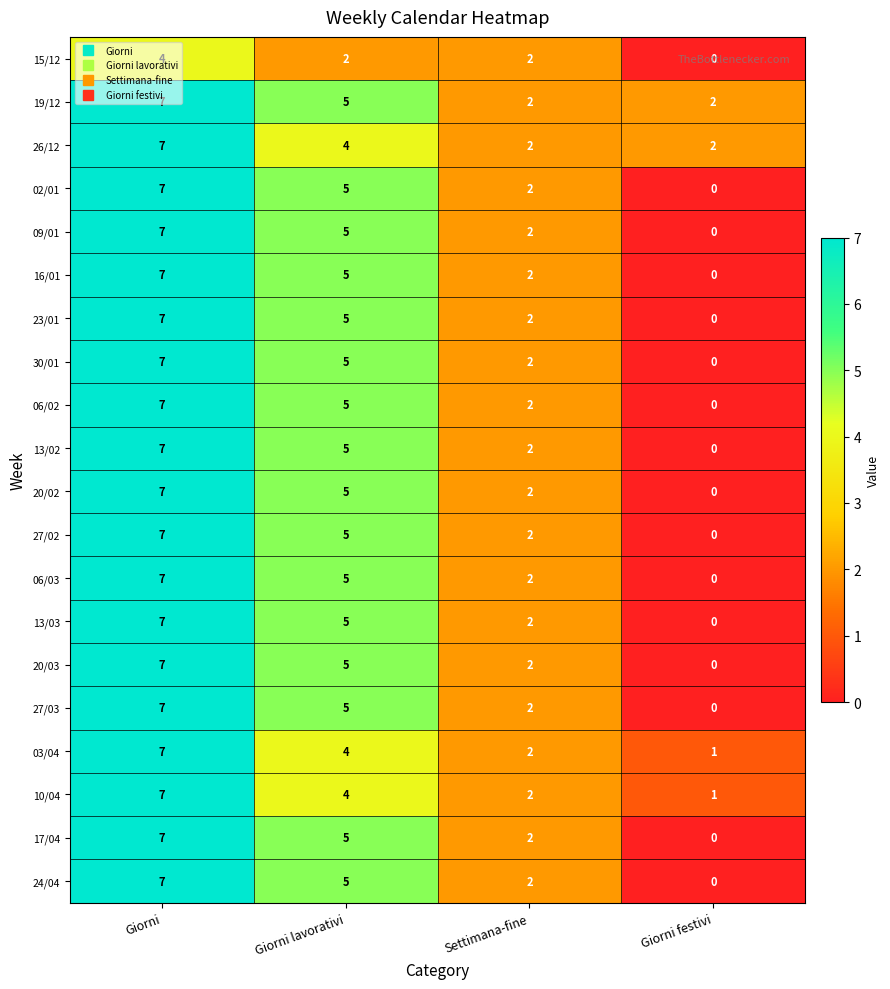

What is the difference between the second highest and minimum values in the 09/01 series?

5